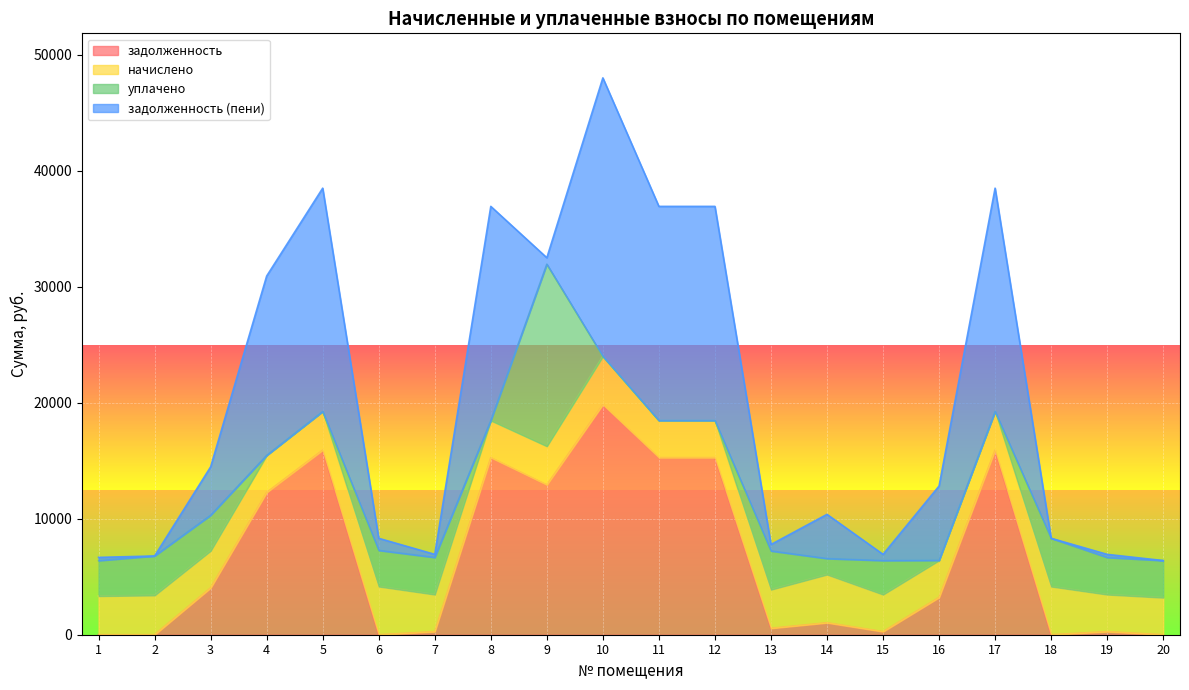

What is the value of the уплачено point at the 3rd from the left?

3066.0